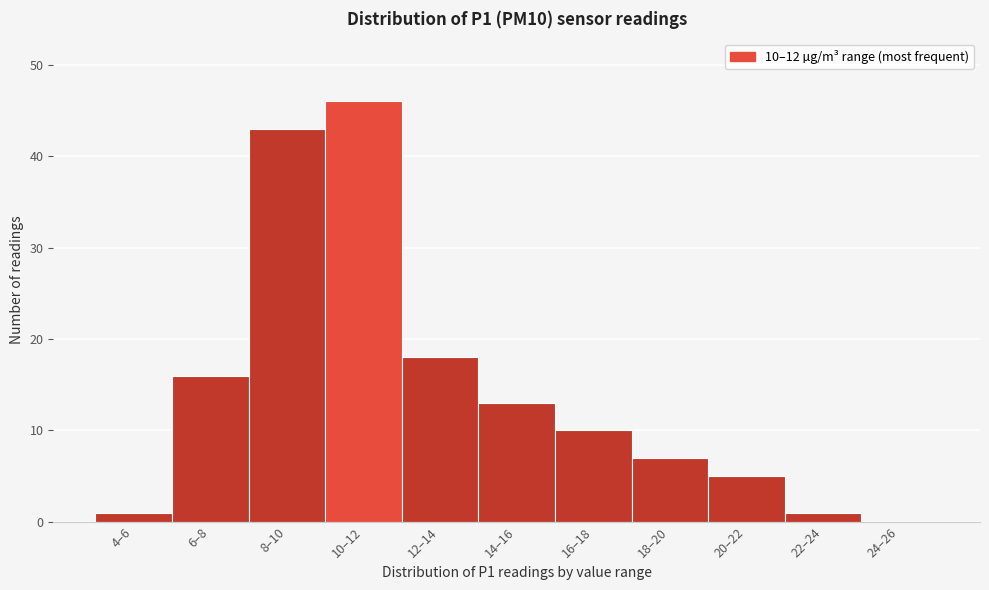

Reading left to right, extract all data points from this chart.

4–6=1	6–8=16	8–10=43	10–12=46	12–14=18	14–16=13	16–18=10	18–20=7	20–22=5	22–24=1	24–26=0